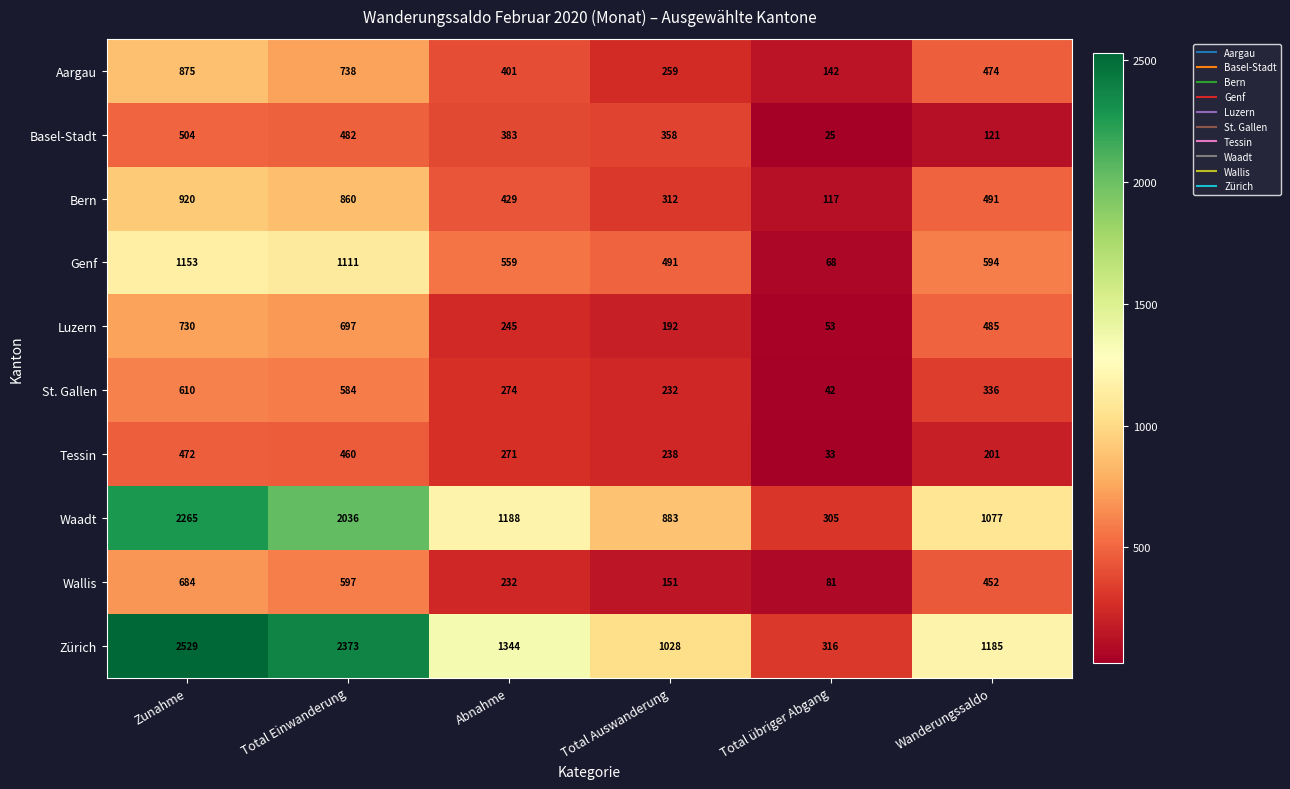

What is the difference between the second highest and second lowest values in the Bern series?

548